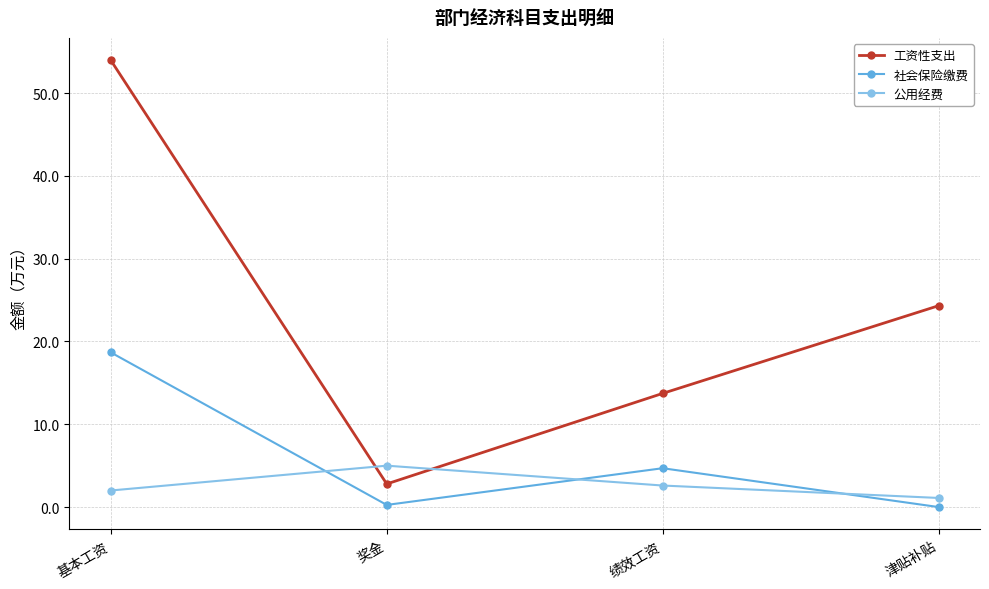

At 基本工资, list the series in order from smallest to largest.

公用经费, 社会保险缴费, 工资性支出